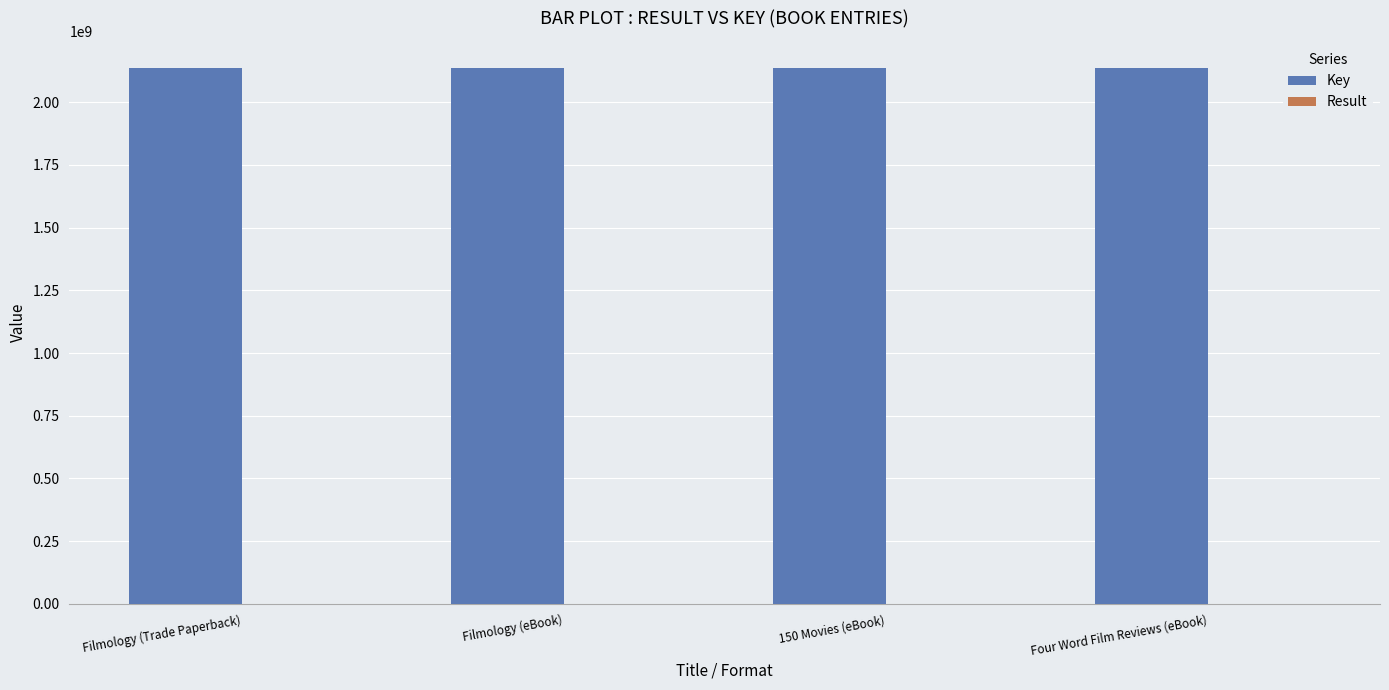

What is the maximum value shown in the chart?

2137706744